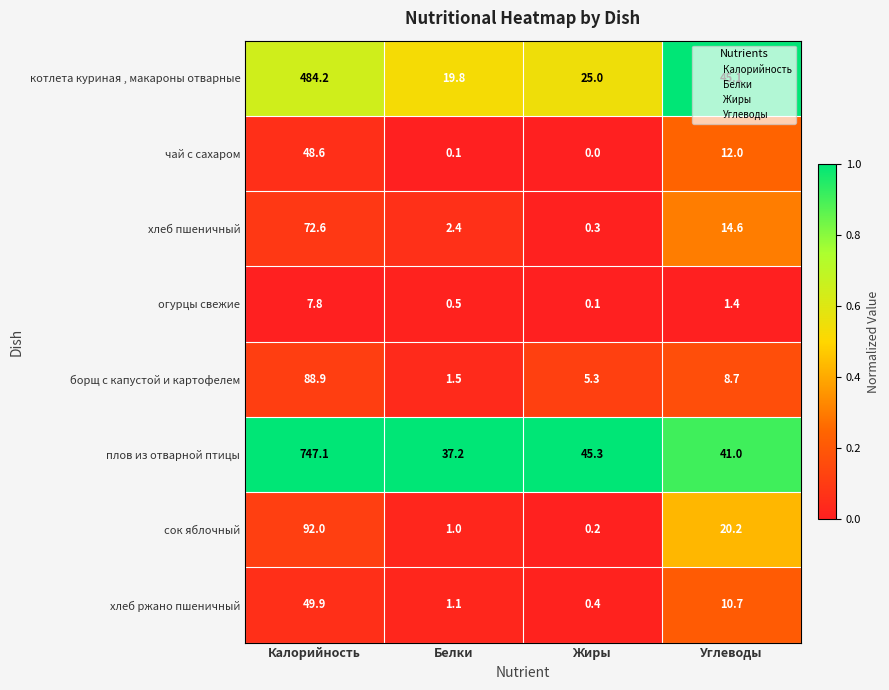

What is the difference between the борщ с капустой и картофелем values at Белки and Калорийность?

87.4